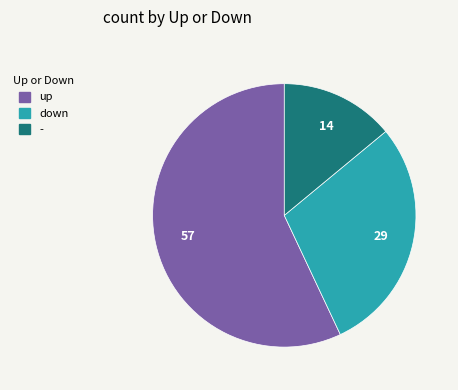

Is the sum of down and - greater than half?

No